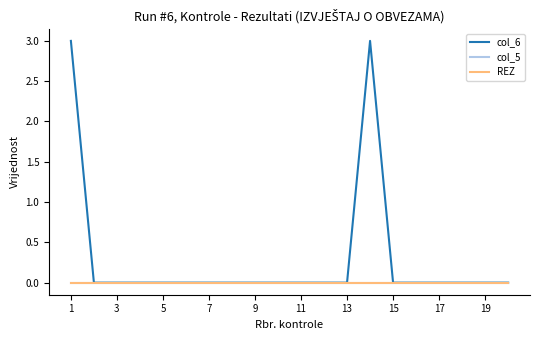

Does the chart display data point markers on the line(s)?

No